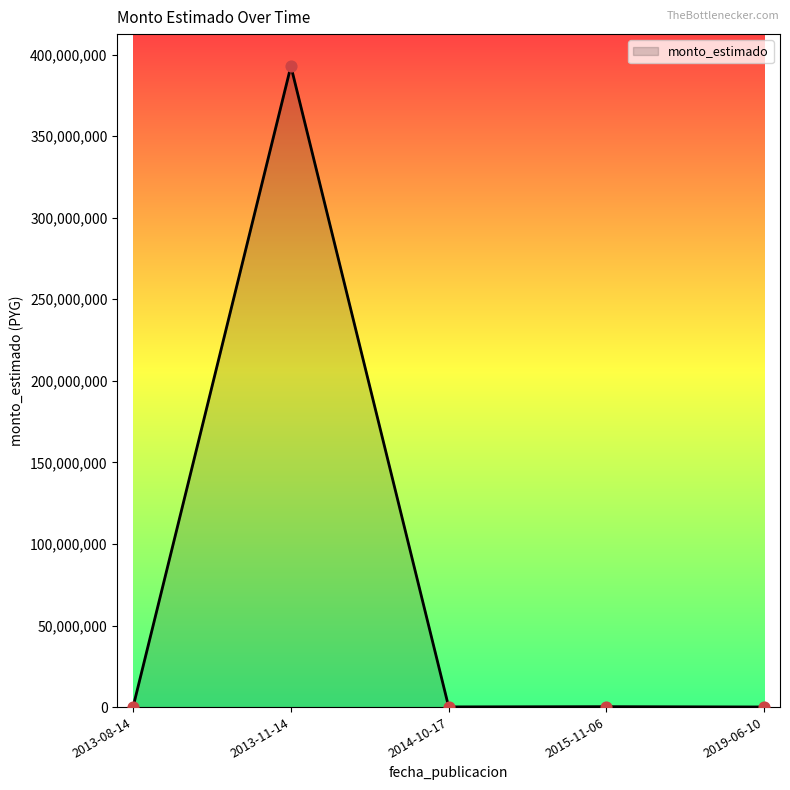

What is the change in value from 2013-08-14 to 2014-10-17?

-85780